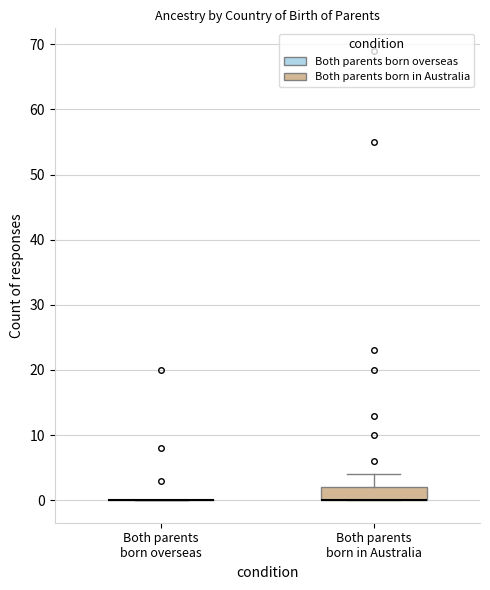

Reading left to right, transcribe this box plot: for each box, give where its median line is, the range the box spans, and where its two whiskers end, as read against the y-axis. The values are not printed on the chart, so give them approximately, as read against the axis.

Both parents born overseas: box collapsed to a line at 0, whiskers 0 to 0
Both parents born in Australia: median 0 (drawn on the box's lower edge), box 0 to 2, whiskers 0 to 4